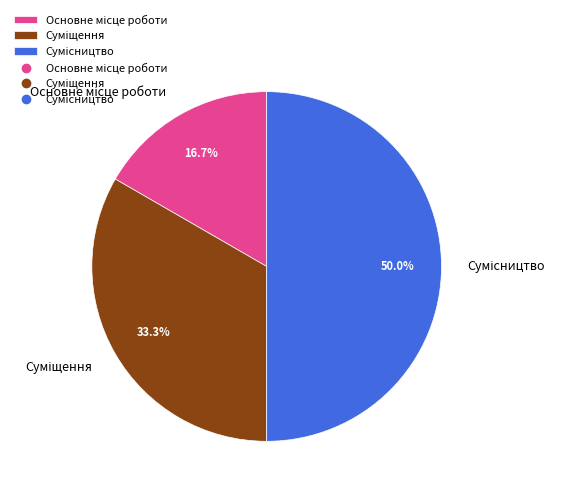

What is the smallest slice in the pie chart?

Основне місце роботи